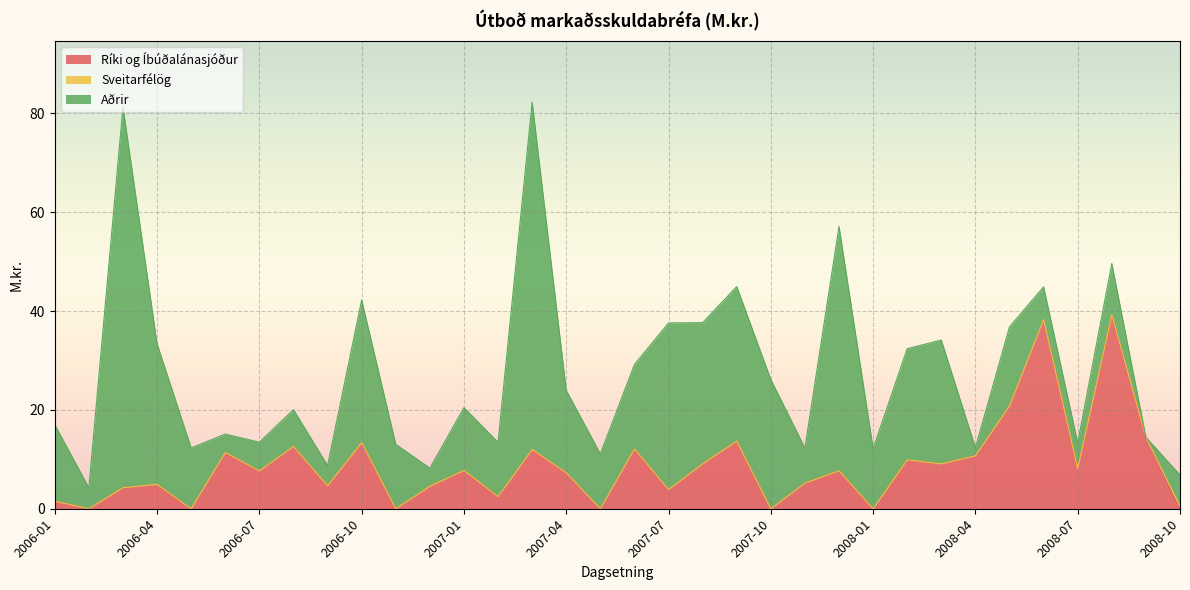

How many positive values does the Ríki og Íbúðalánasjóður series have?

27